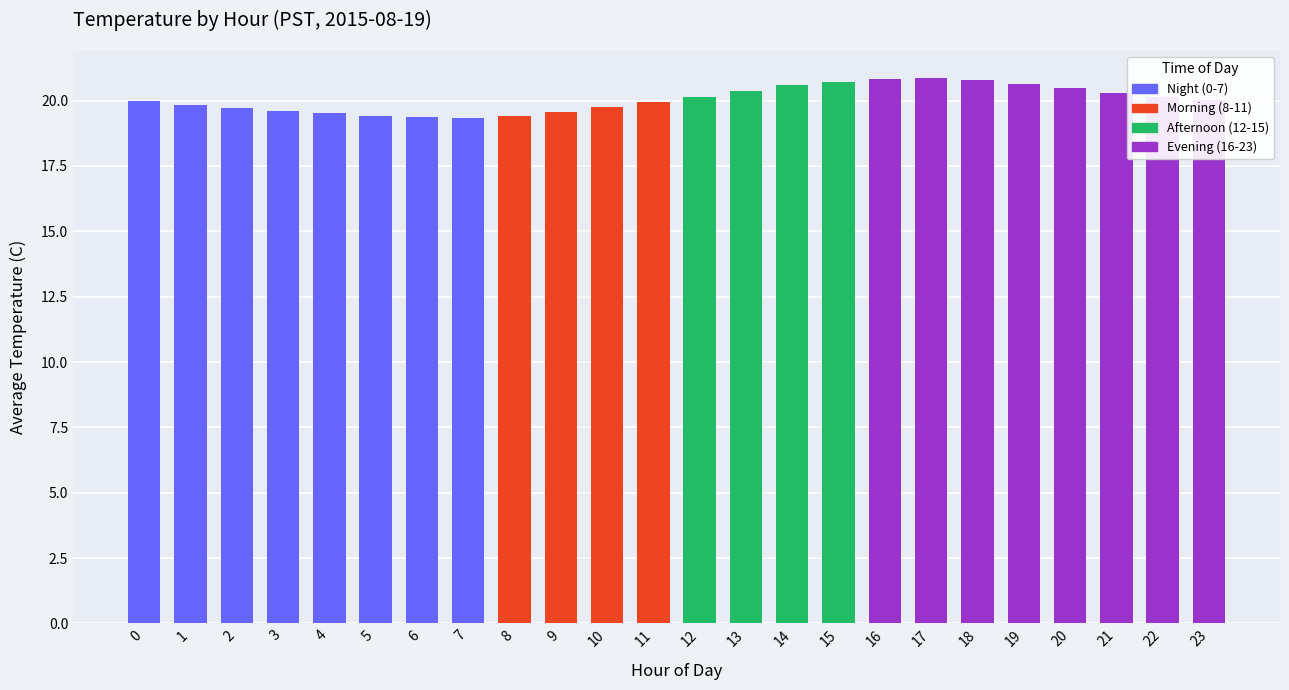

What is the maximum value shown in the chart?

20.9